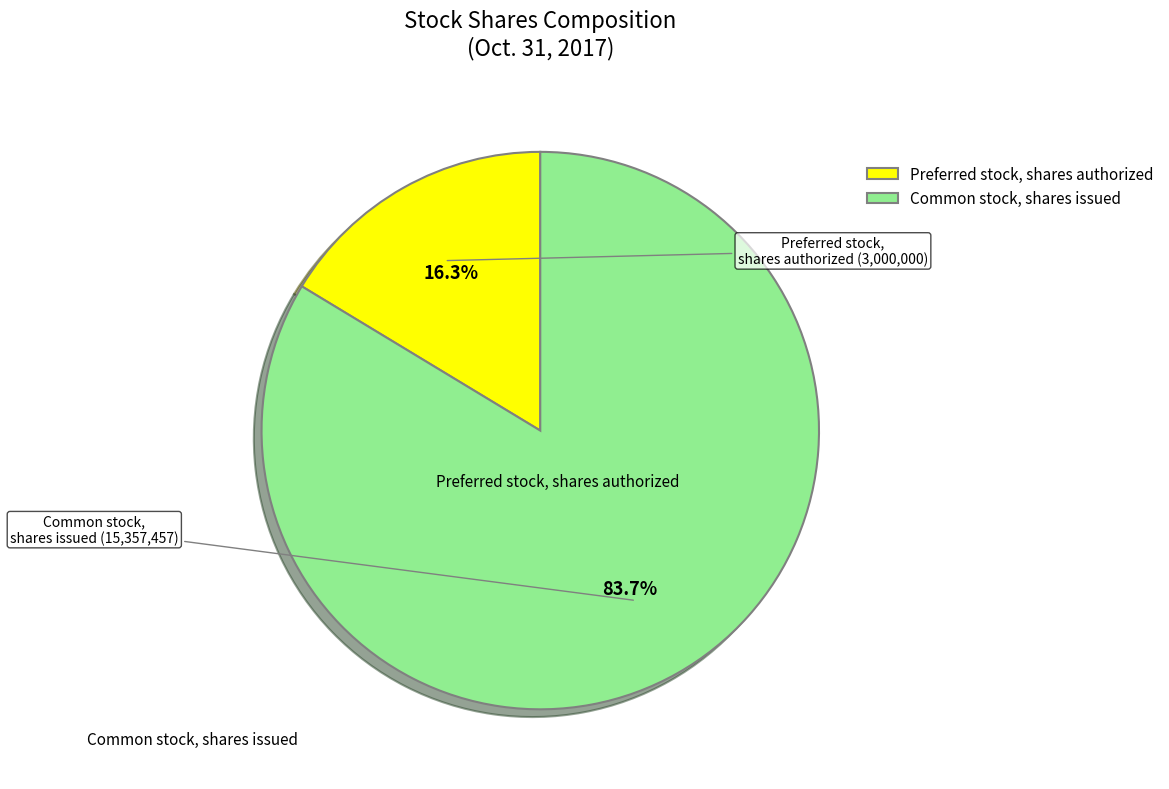

Is it true that Common stock, shares issued is 73% of the pie?

False